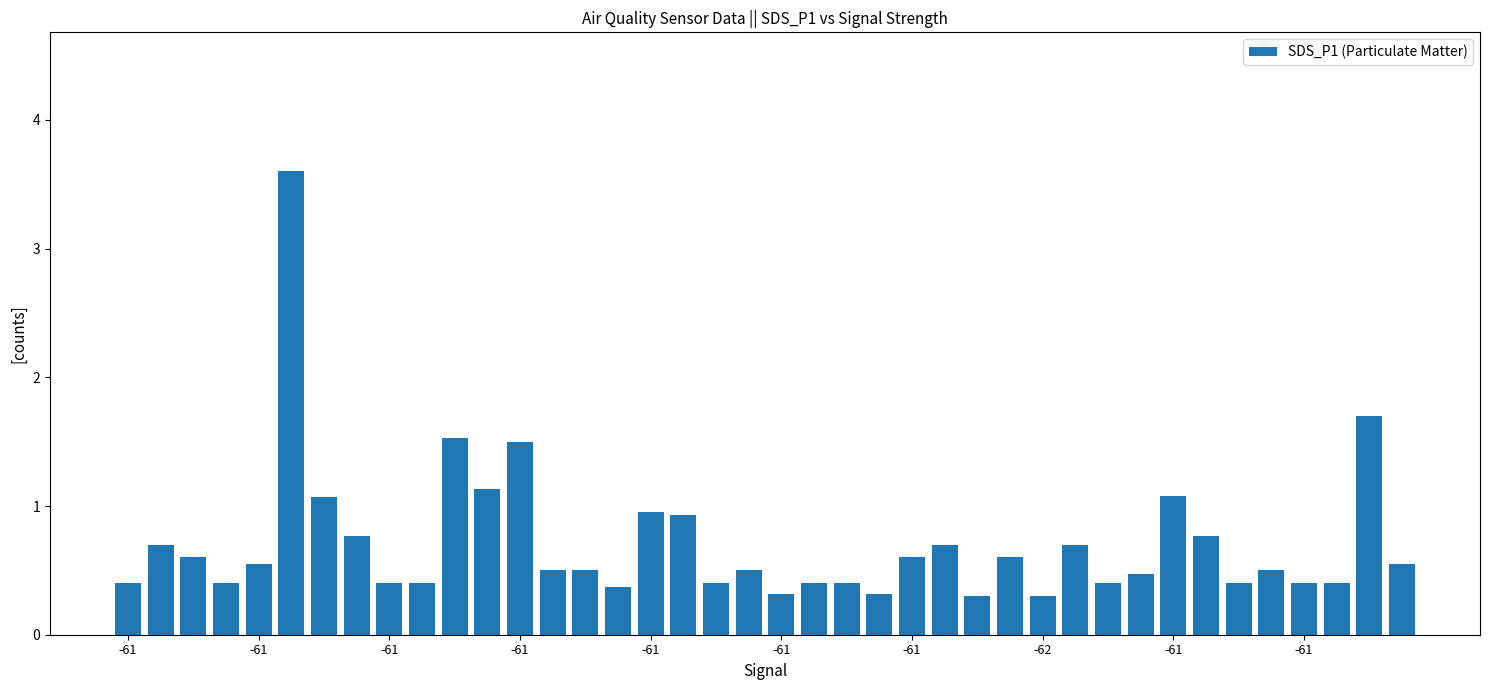

What is the minimum value shown in the chart?

0.3